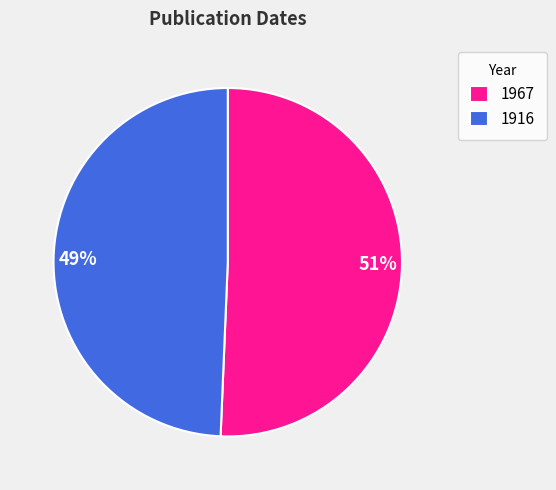

Is it true that 1916 is 58% of the pie?

False